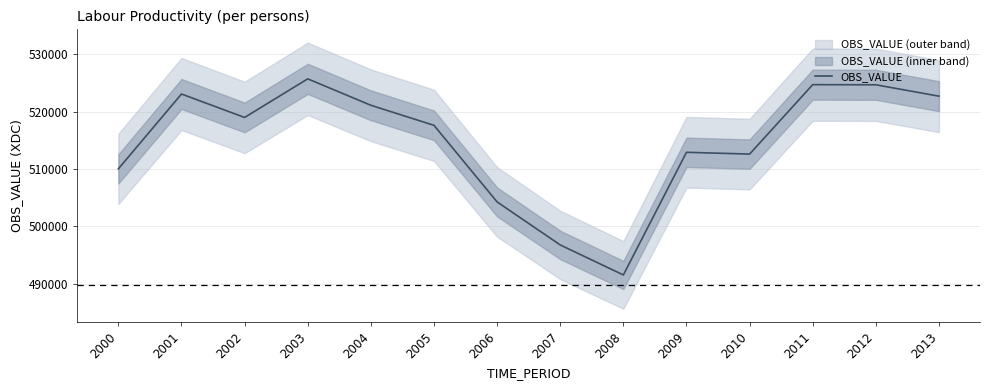

What value does the data have at 2011?

524705.7